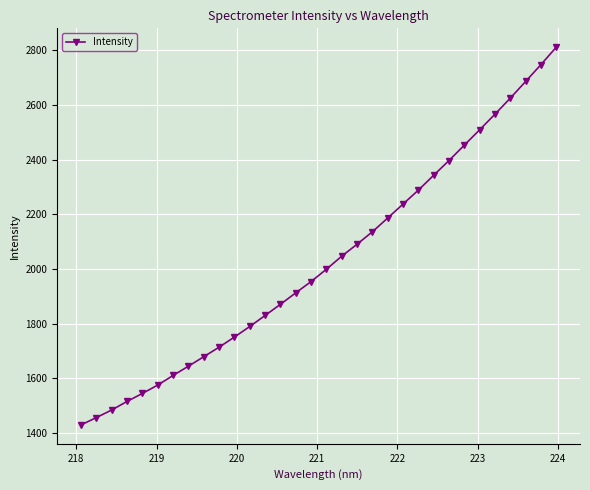

What is the maximum value shown in the chart?

2811.6